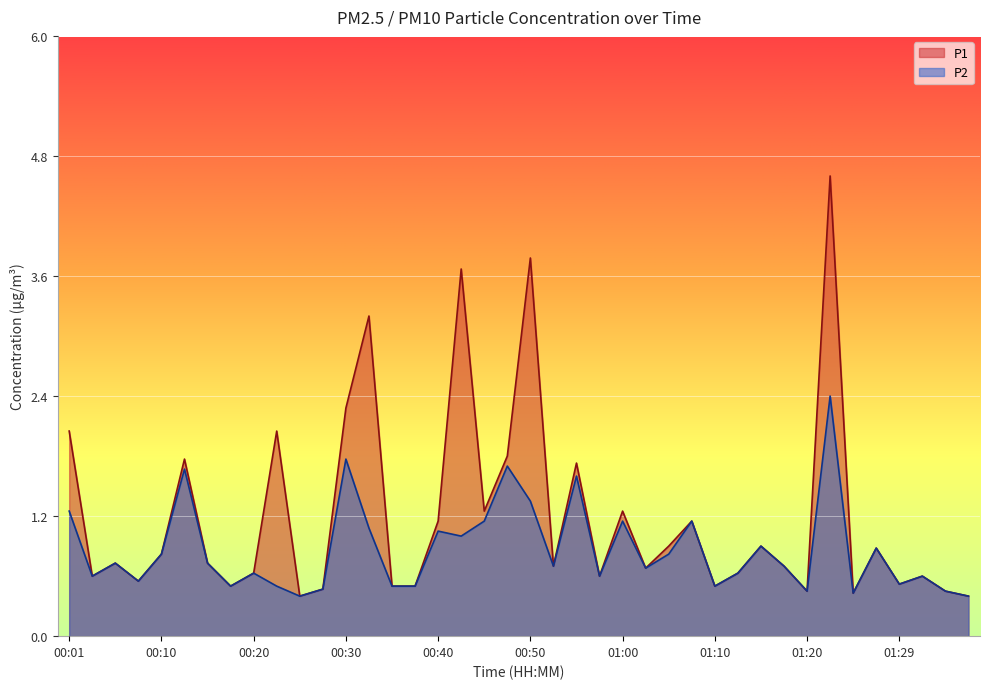

What position from the left is 01:27?

36